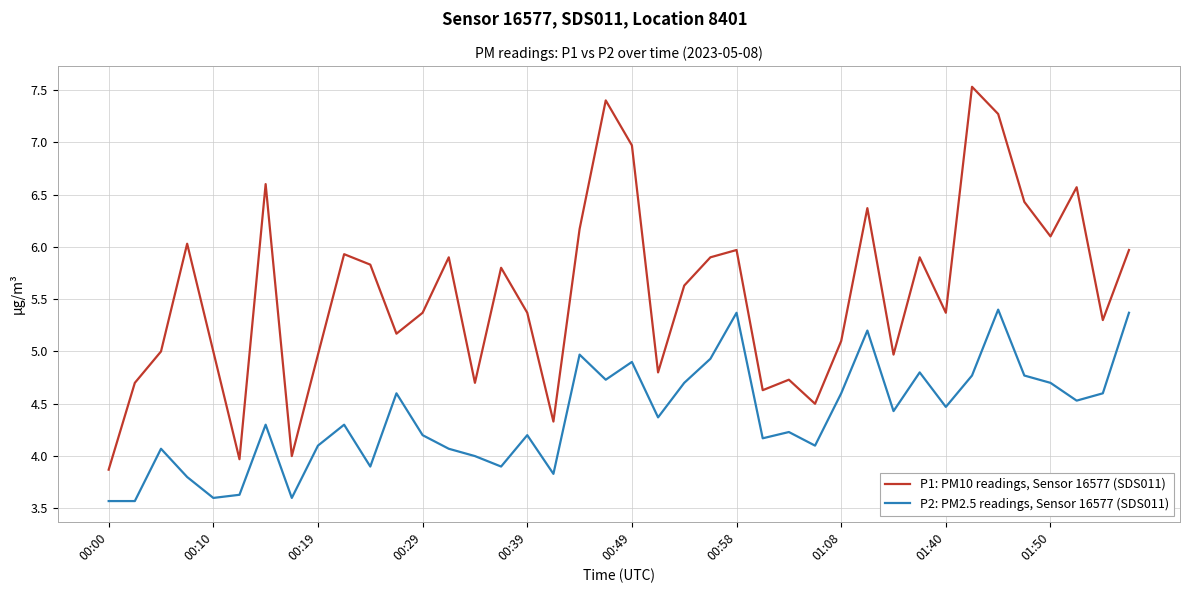

What is the lowest value of the P2: PM2.5 readings, Sensor 16577 (SDS011) series?

3.6